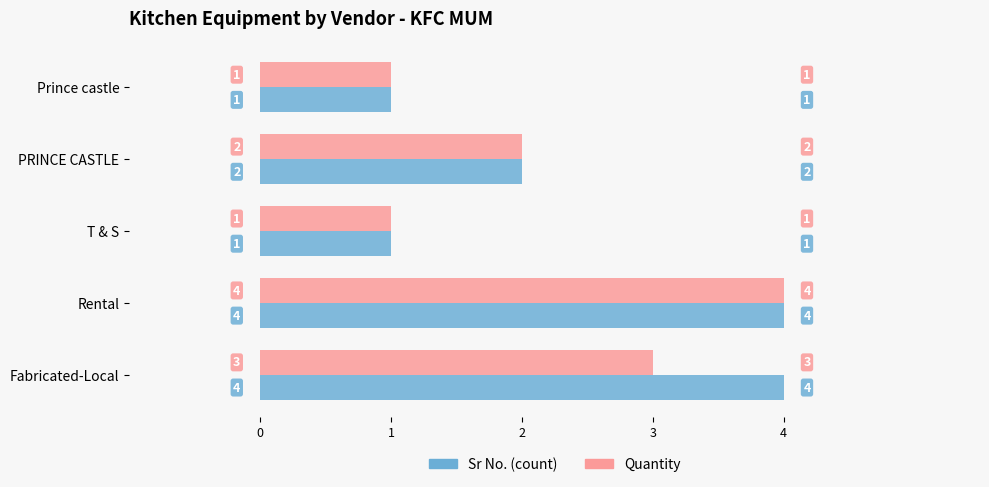

What is the difference between the maximum and minimum values in the Quantity series?

3